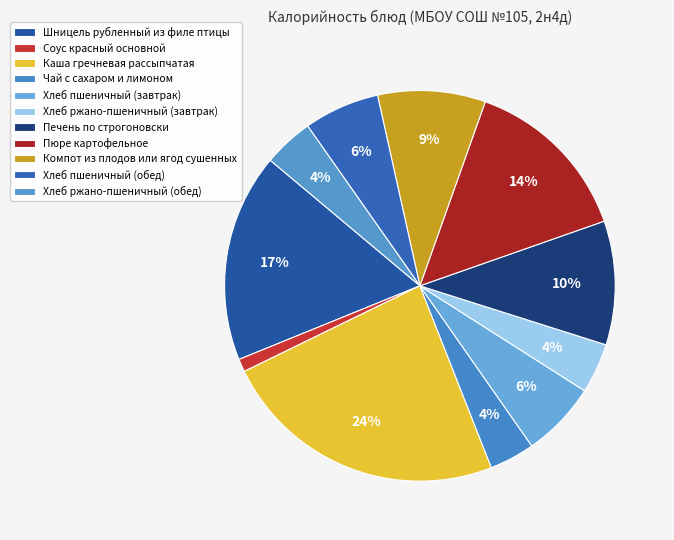

To the nearest percent, what is the difference between the Печень по строгоновски and Хлеб ржано-пшеничный (завтрак) slice percentages?

6%